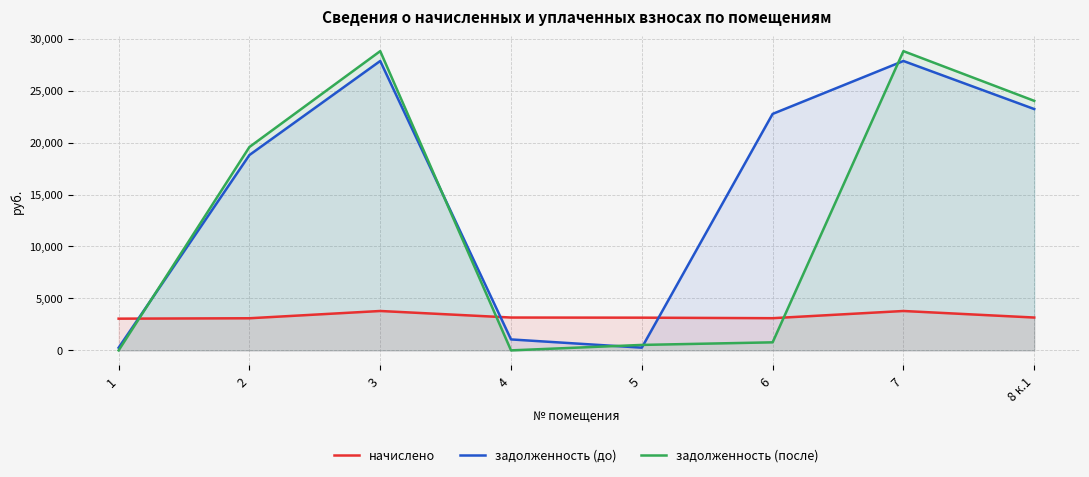

List the series in order of their overall mean, lowest first.

начислено, задолженность (после), задолженность (до)